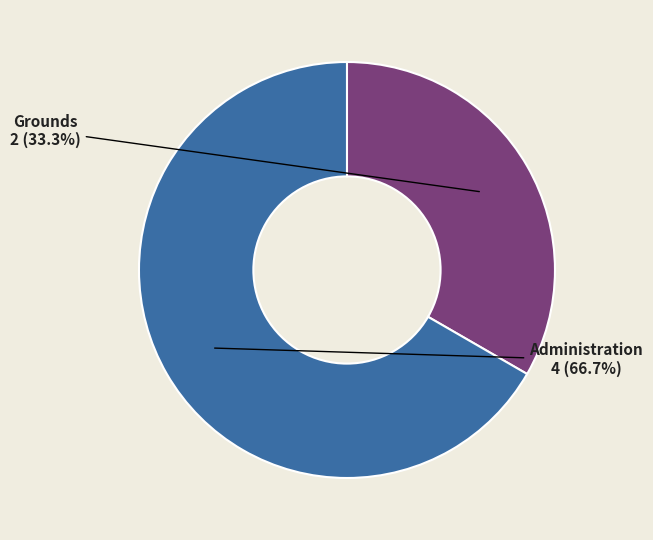

To the nearest percent, what is the difference between the Administration and Grounds slice percentages?

33%